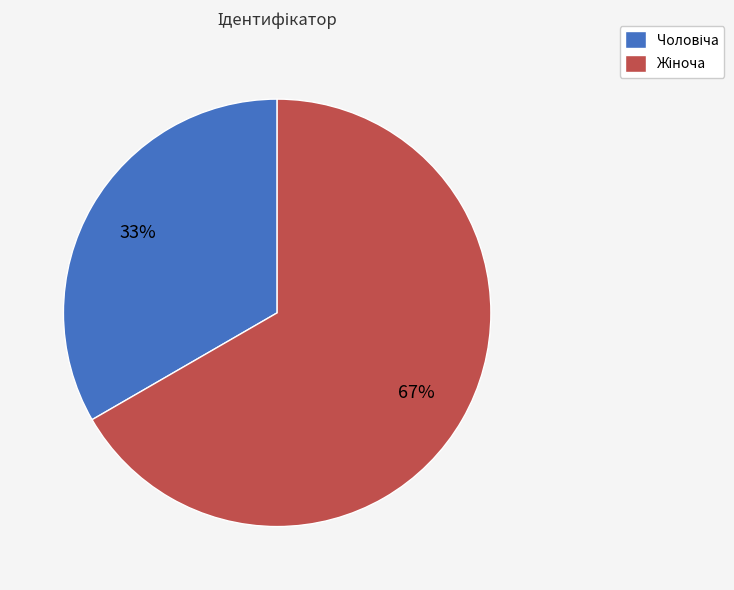

Is there a majority slice in this chart?

Yes